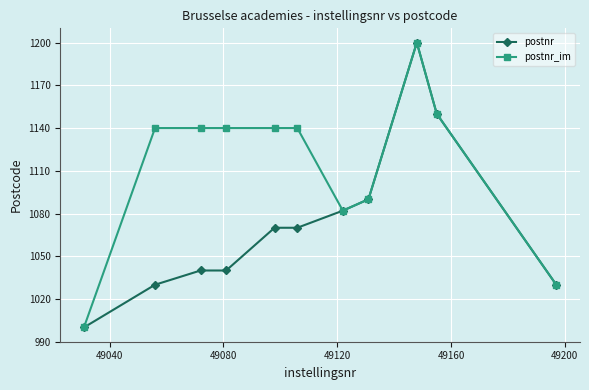

List the series in order of their overall mean, lowest first.

postnr, postnr_im